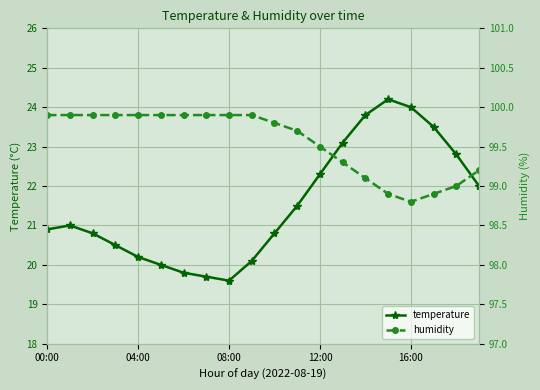

True or false: temperature and humidity cross at least once.

False